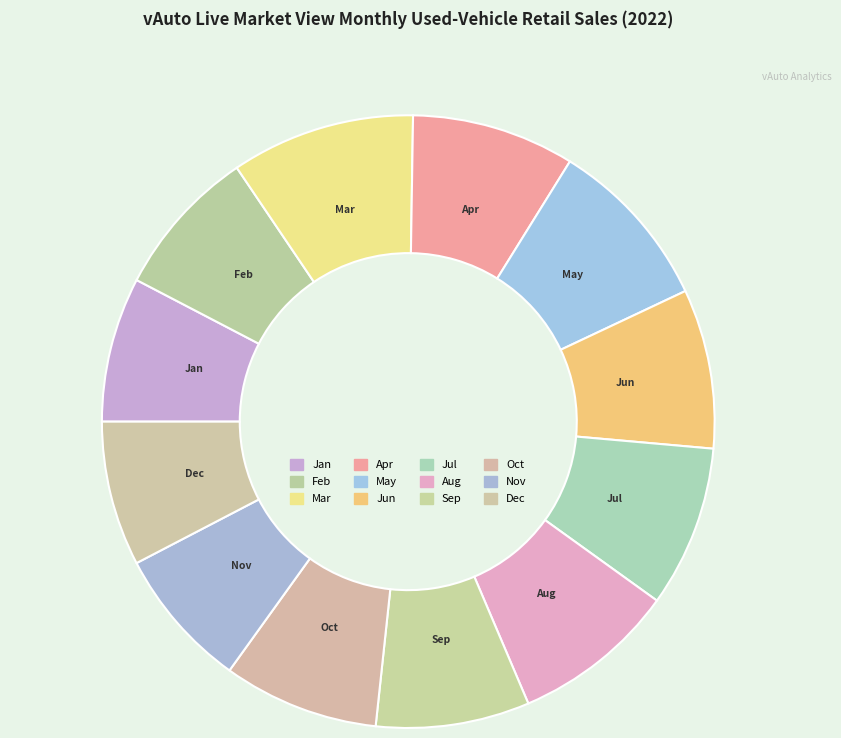

To the nearest percent, what is the combined percentage of Aug and Jun?

17%